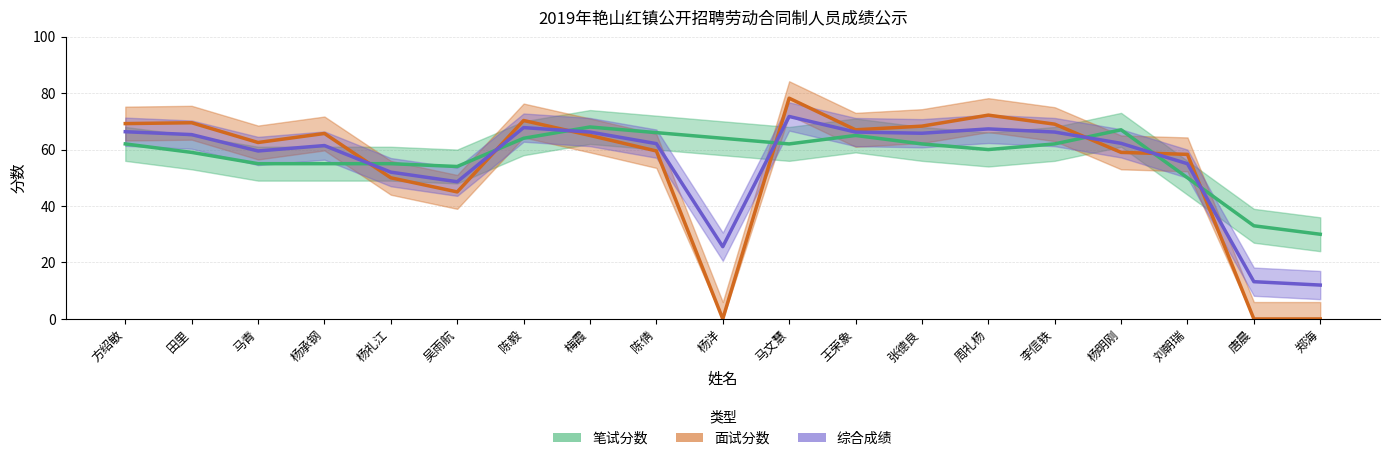

What is the maximum value for 综合成绩?

71.7